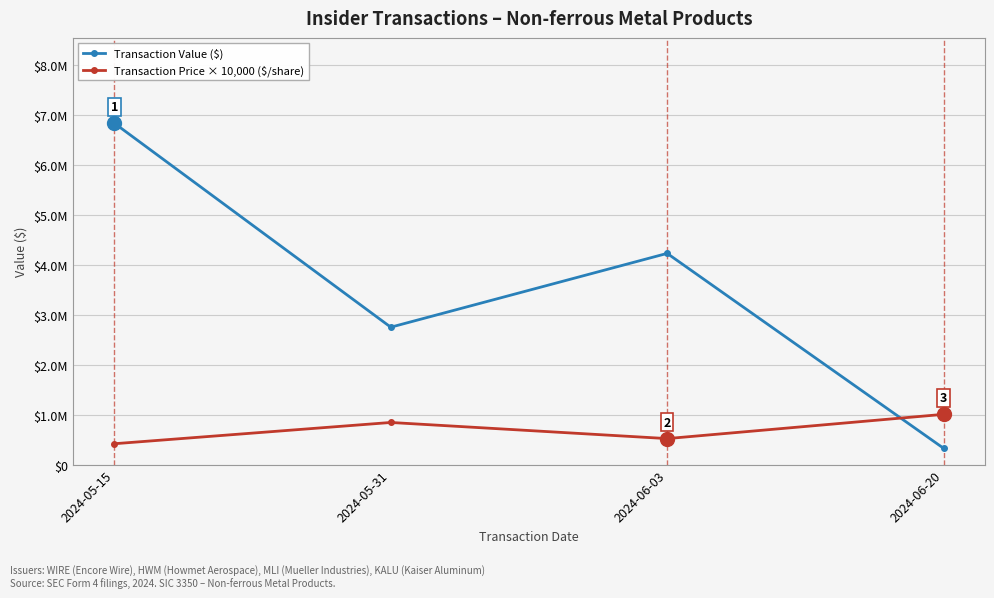

Rank the series by their maximum value, from highest to lowest.

Transaction Value ($), Transaction Price × 10,000 ($/share)